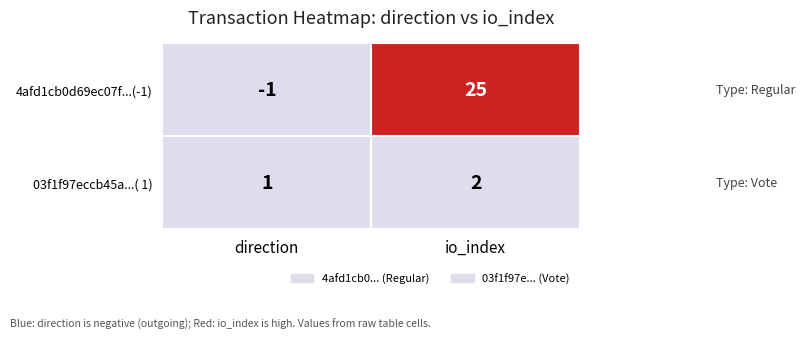

What is the difference between the highest and lowest values at io_index?

23